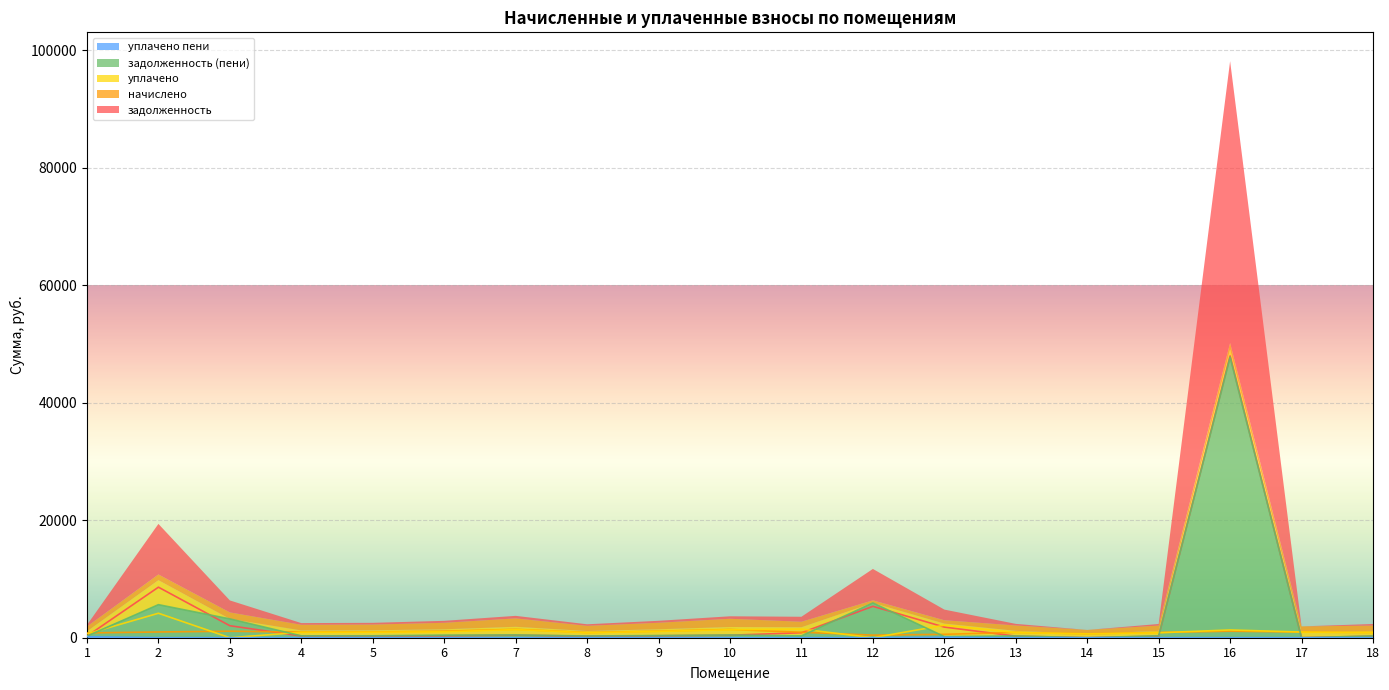

What value does the задолженность (пени) series have at 6?

435.9